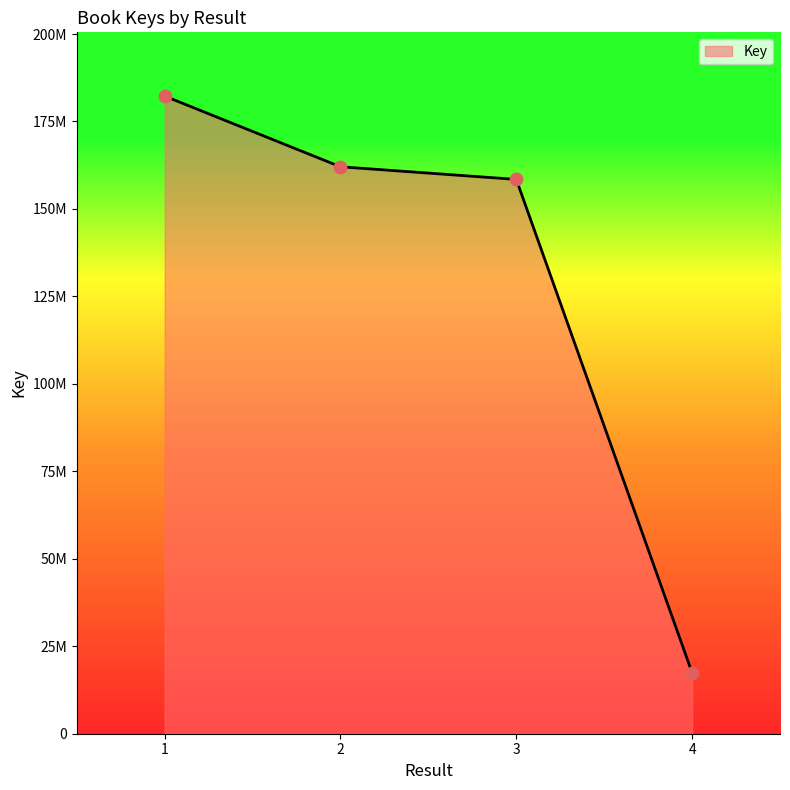

Between 2 and 1, which is larger?

1